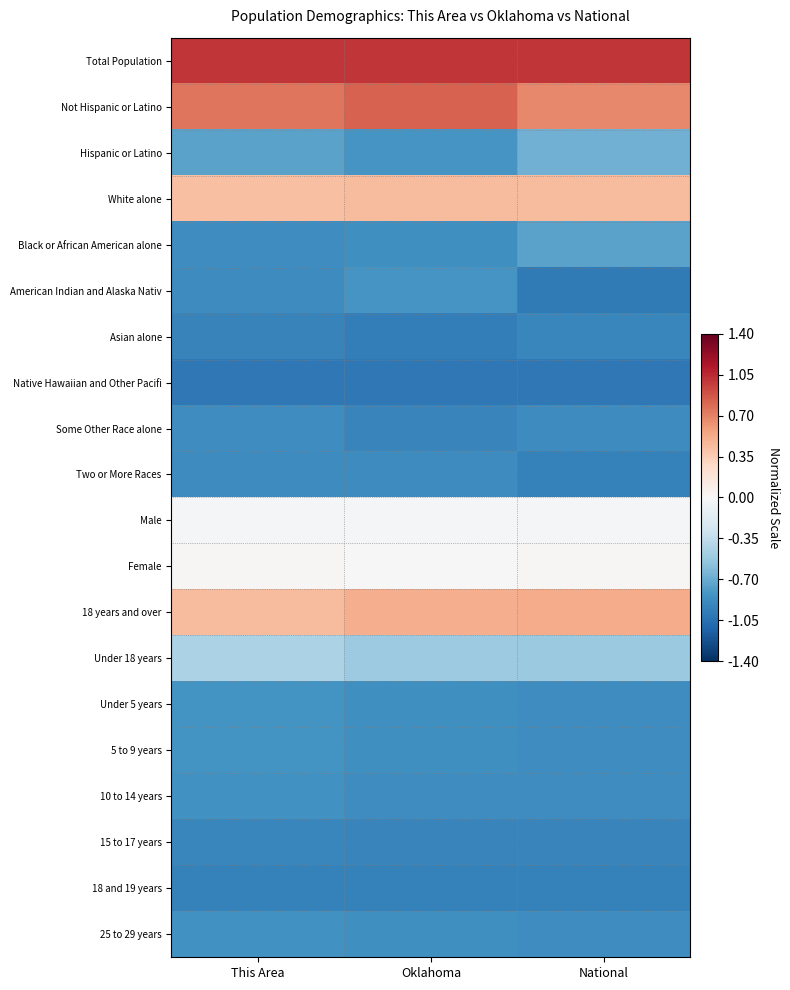

Which category has the highest value across all series?

This Area